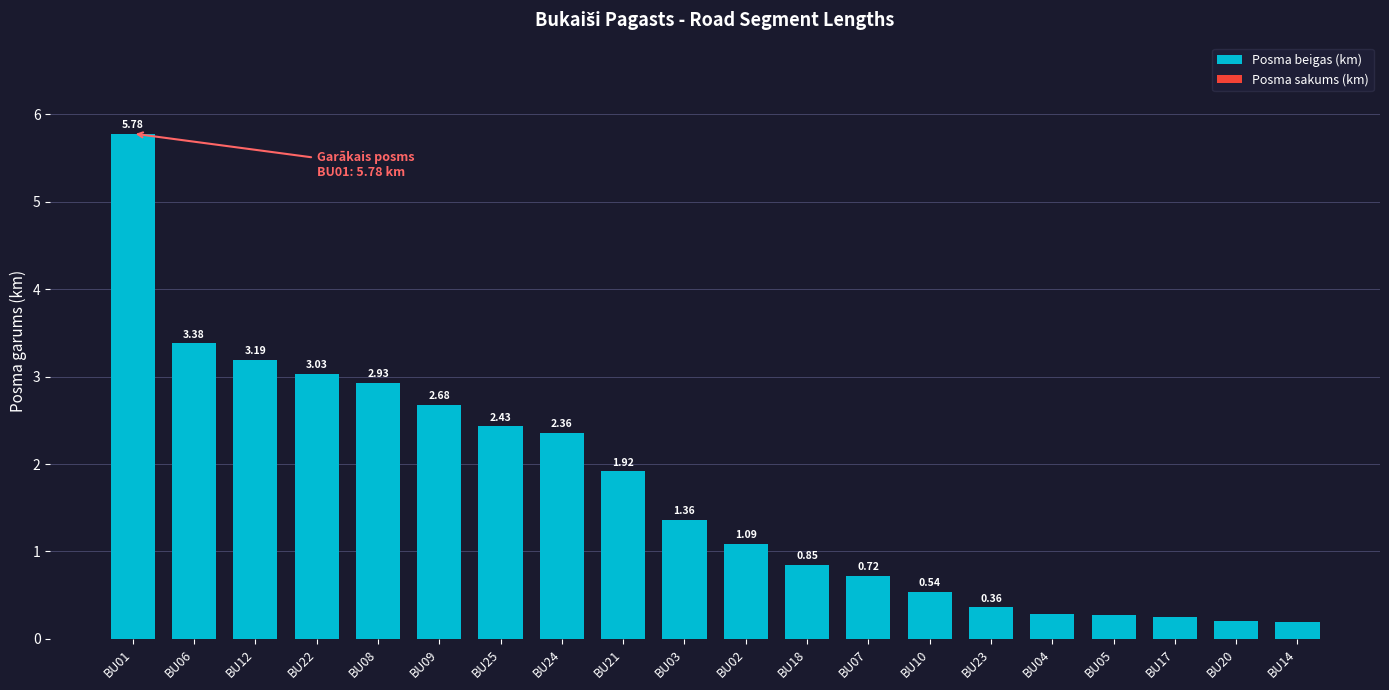

What is the label of the 19th bar from the right?

BU06